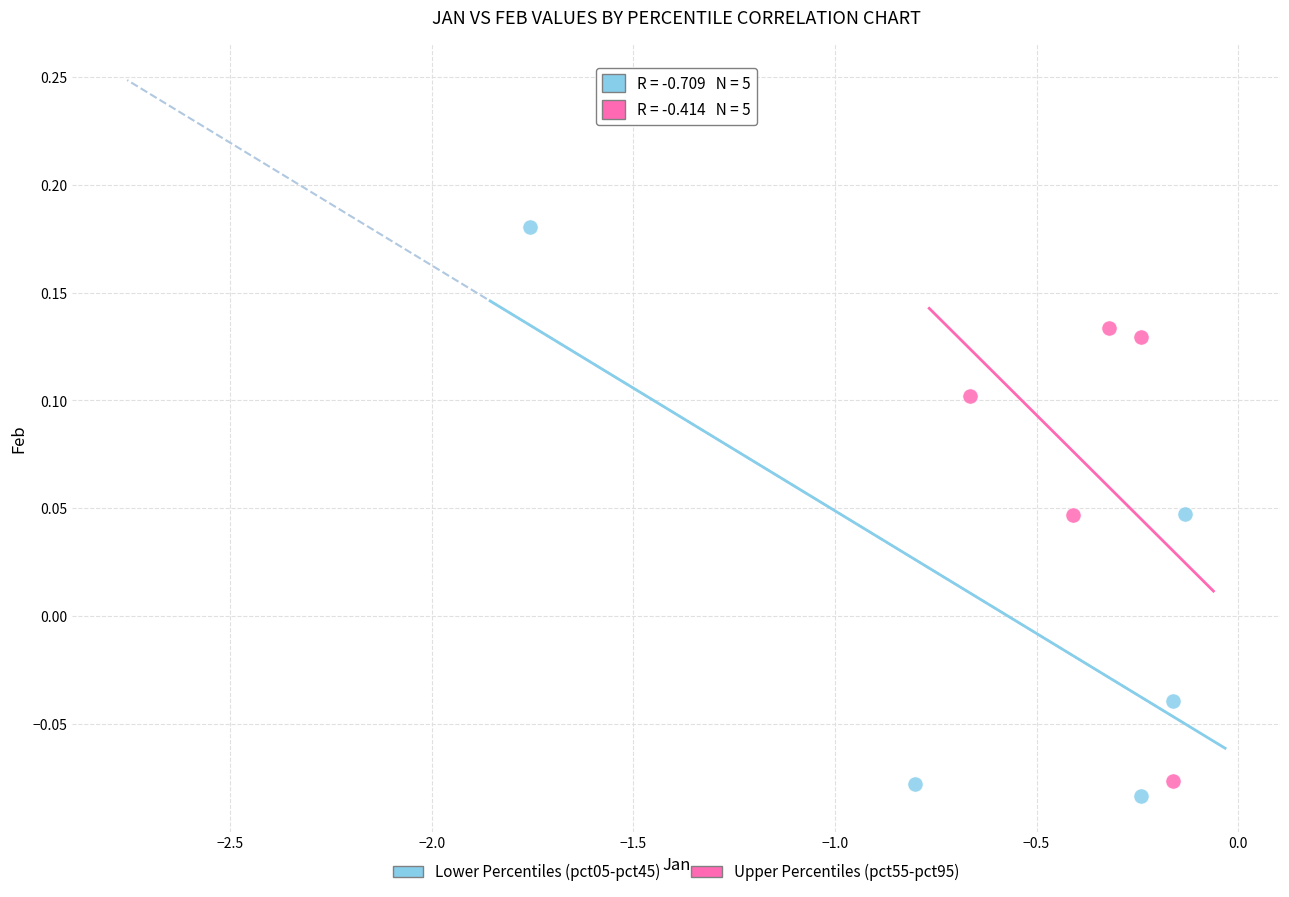

Which series contains the highest Y value?

Lower Percentiles (pct05-pct45)